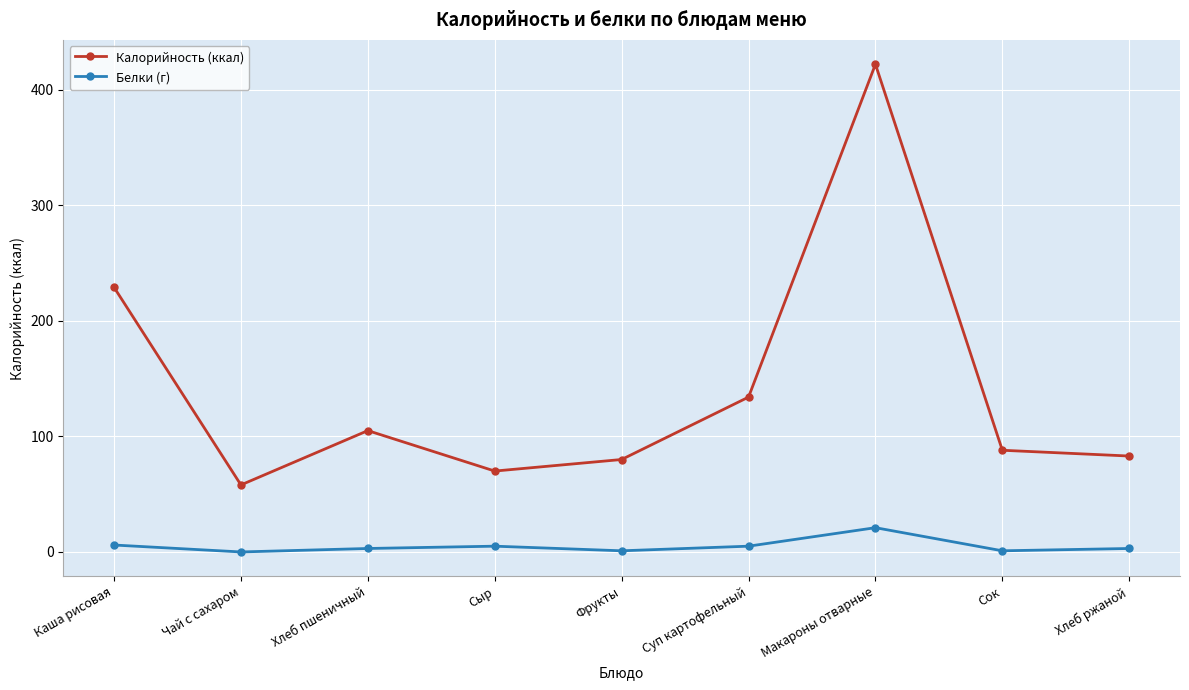

List the series in order of their overall mean, lowest first.

Белки (г), Калорийность (ккал)